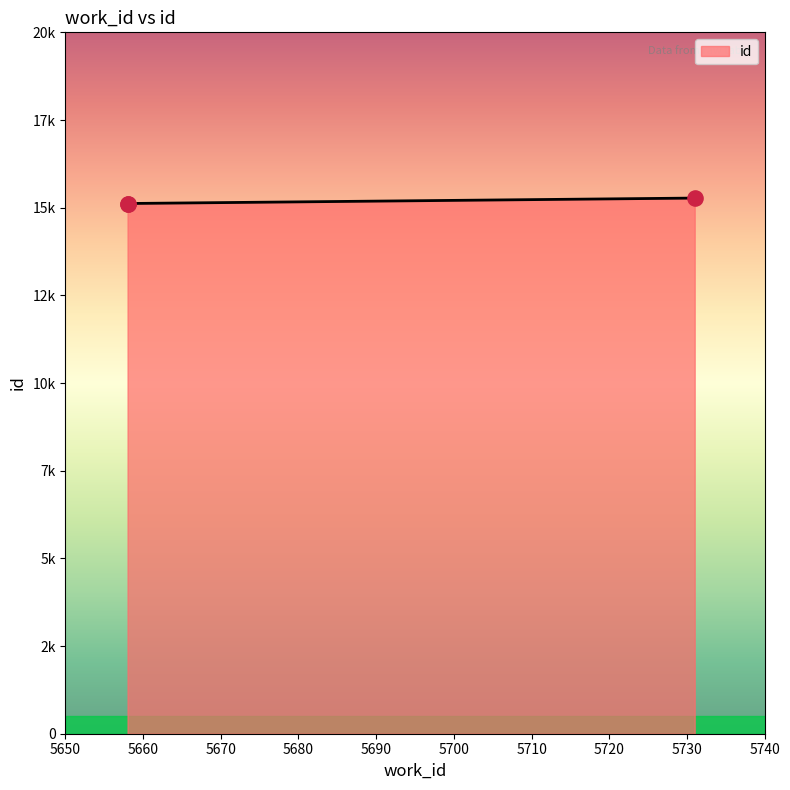

Approximately how many times larger is the value at 5658 compared to 5731?

1.0